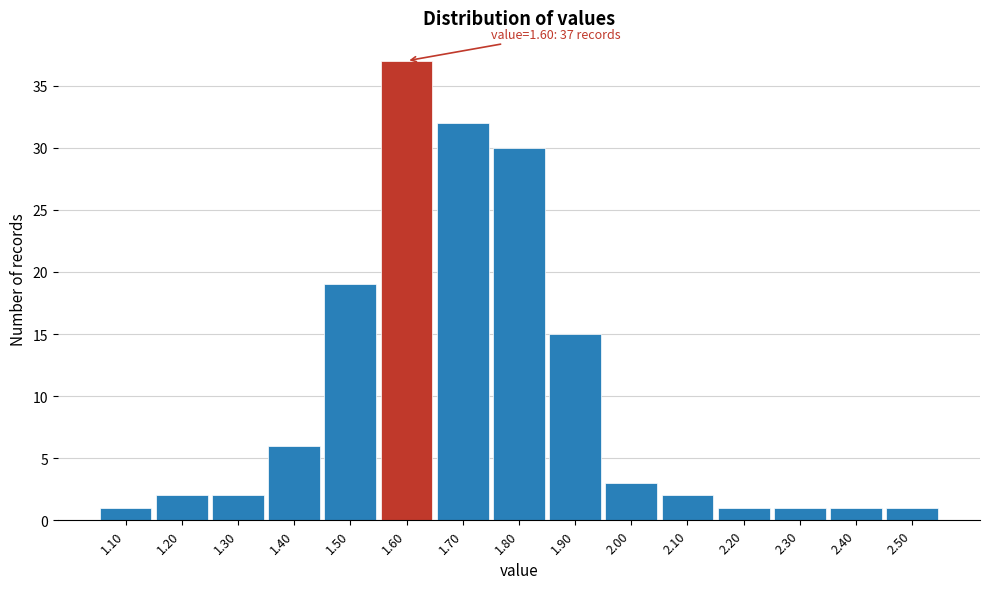

Which range on the x-axis has the tallest bar?

1.55 to 1.65